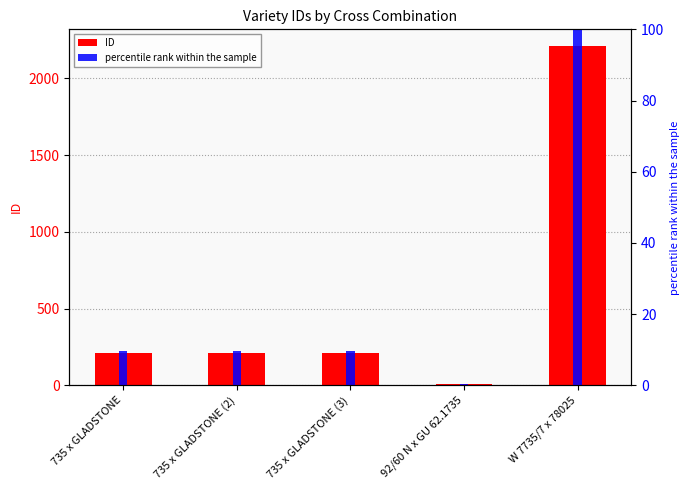

How many groups of bars are there?

5